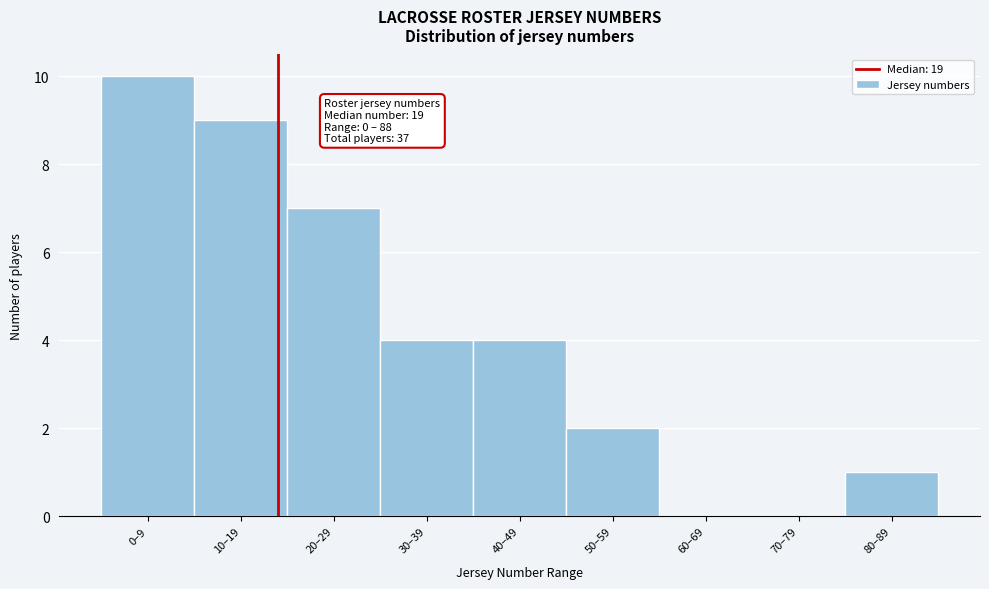

Reading left to right, extract all data points from this chart.

0–9=10	10–19=9	20–29=7	30–39=4	40–49=4	50–59=2	60–69=0	70–79=0	80–89=1